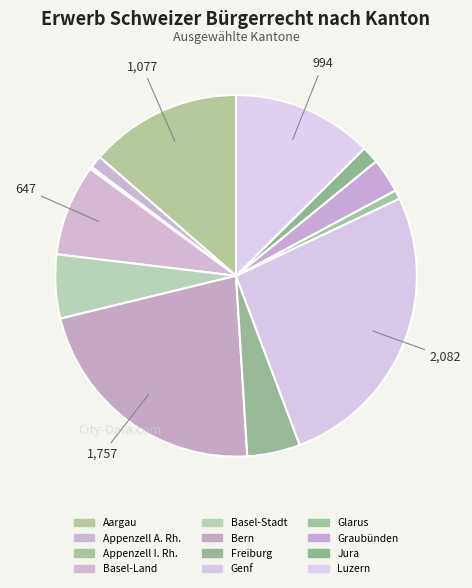

Count the number of slices in the pie.

12